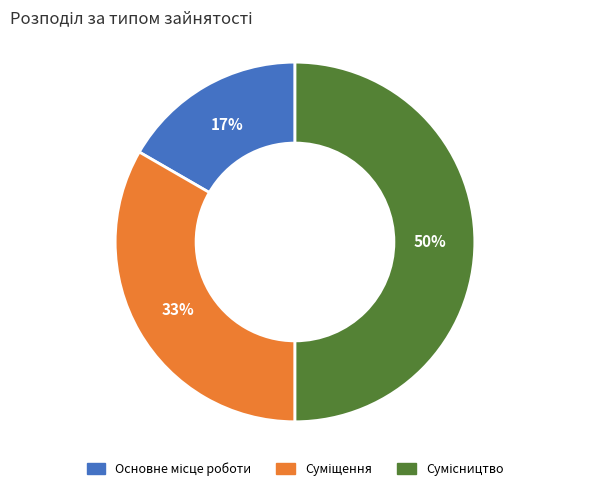

To the nearest percent, what is the difference between the largest and smallest slice percentages?

33%